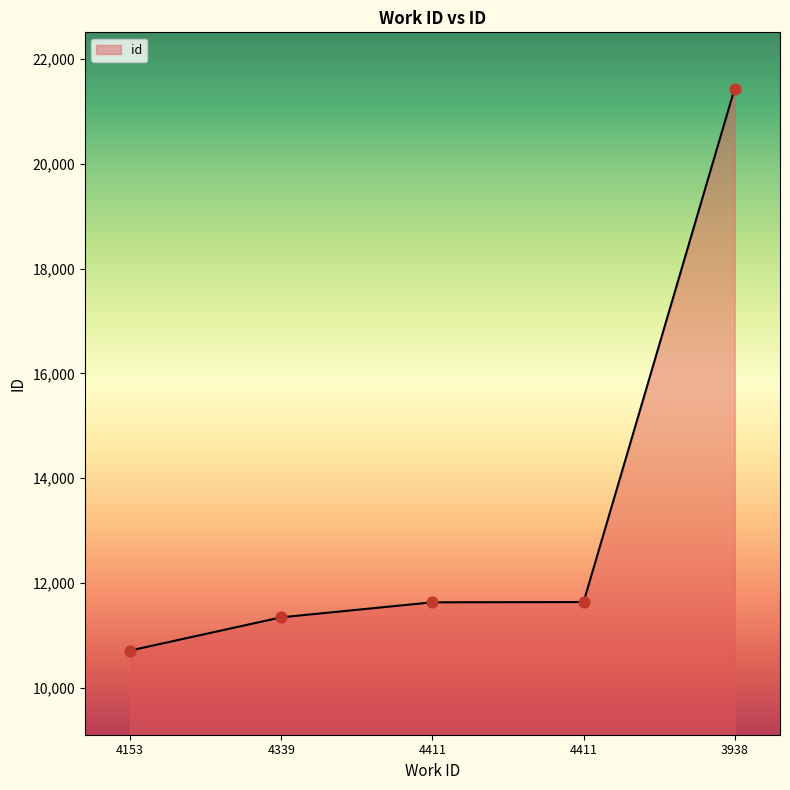

How many lines are shown in the chart?

1